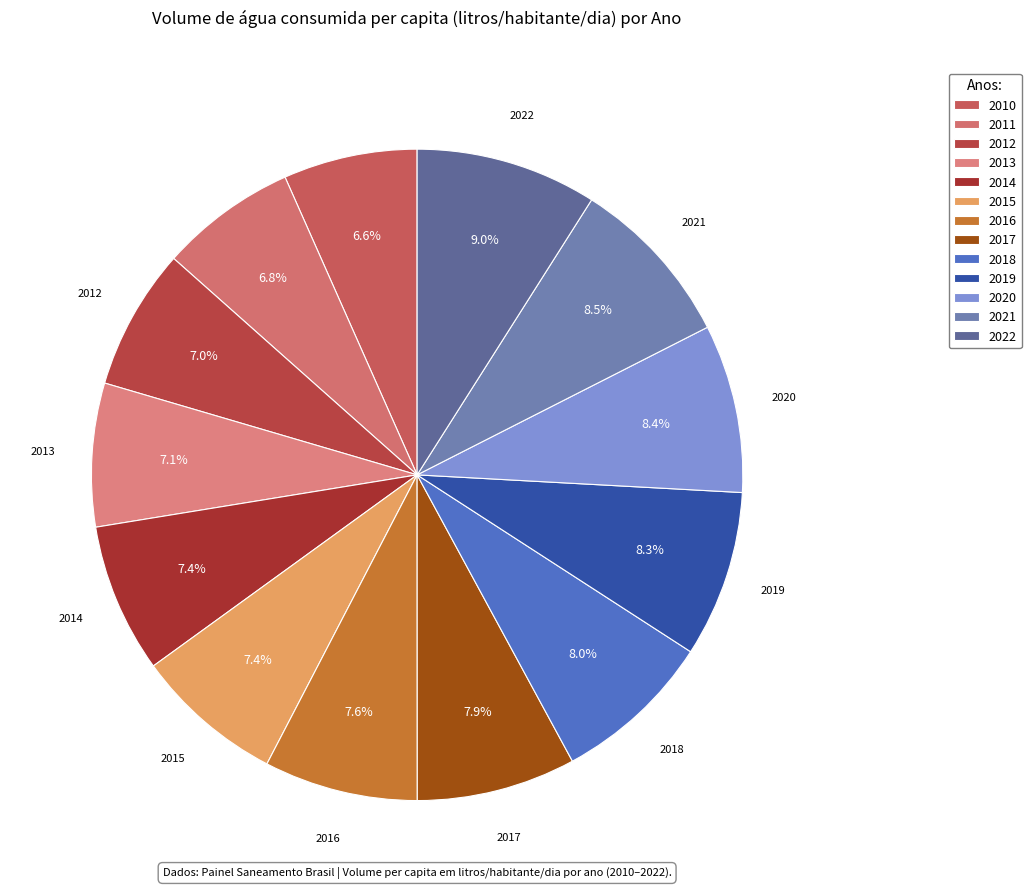

Rank the categories by value from highest to lowest.

2022, 2021, 2020, 2019, 2018, 2017, 2016, 2014, 2015, 2013, 2012, 2011, 2010